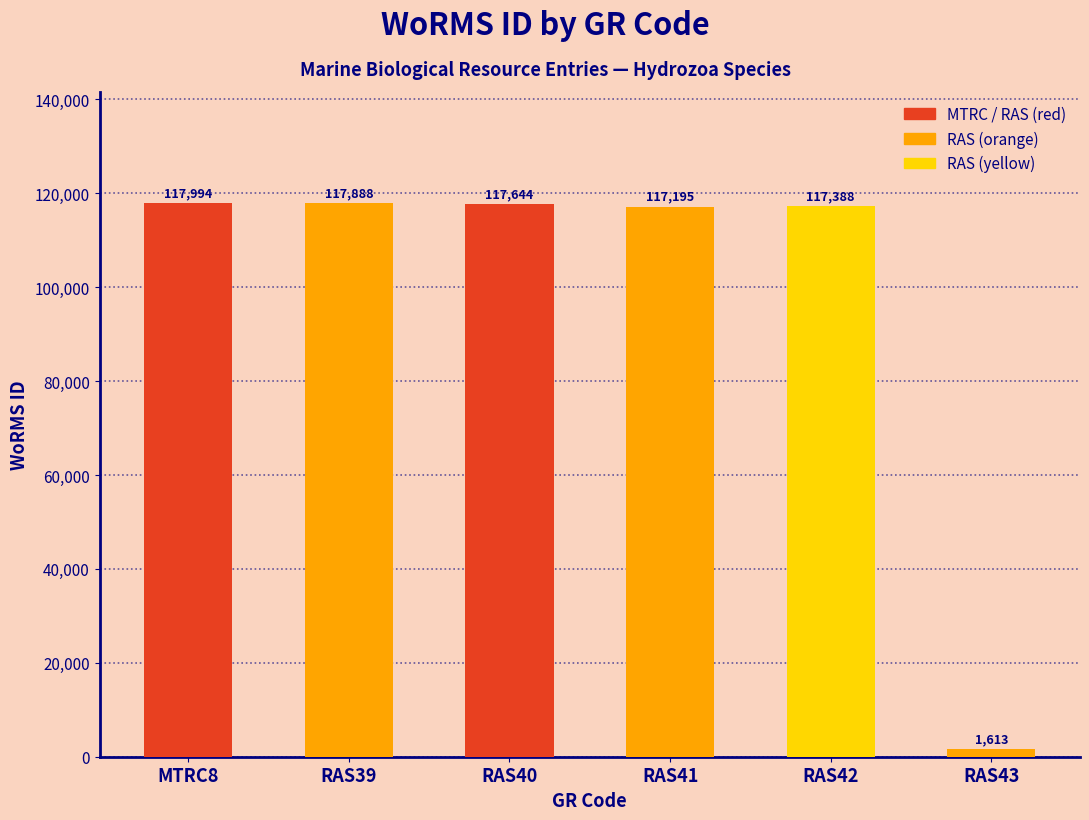

What is the sum of all values?

589722